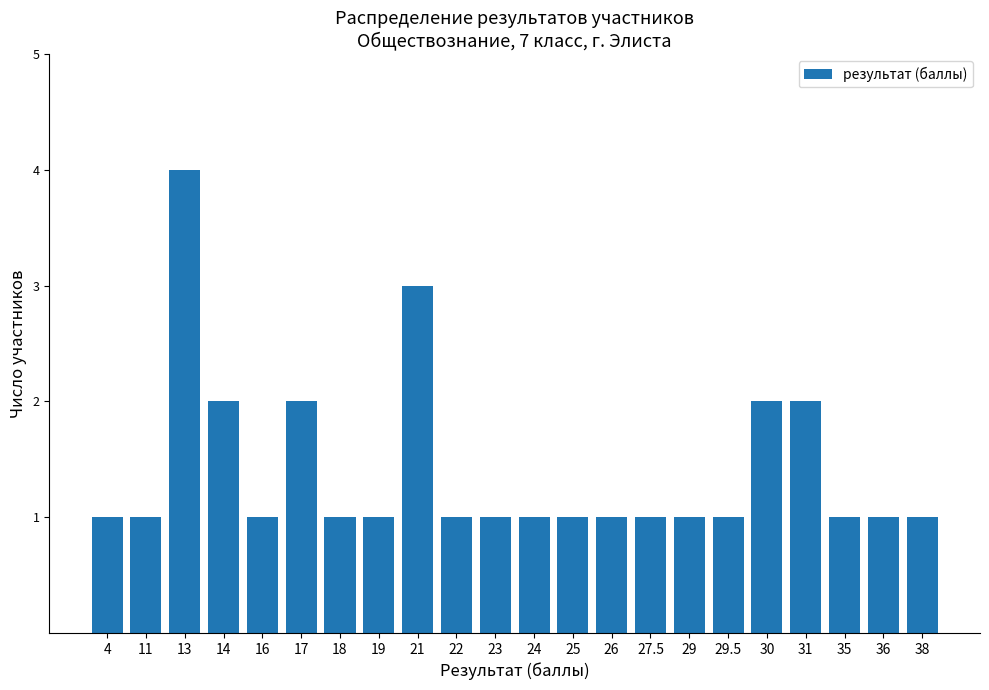

What is the greatest value displayed?

4